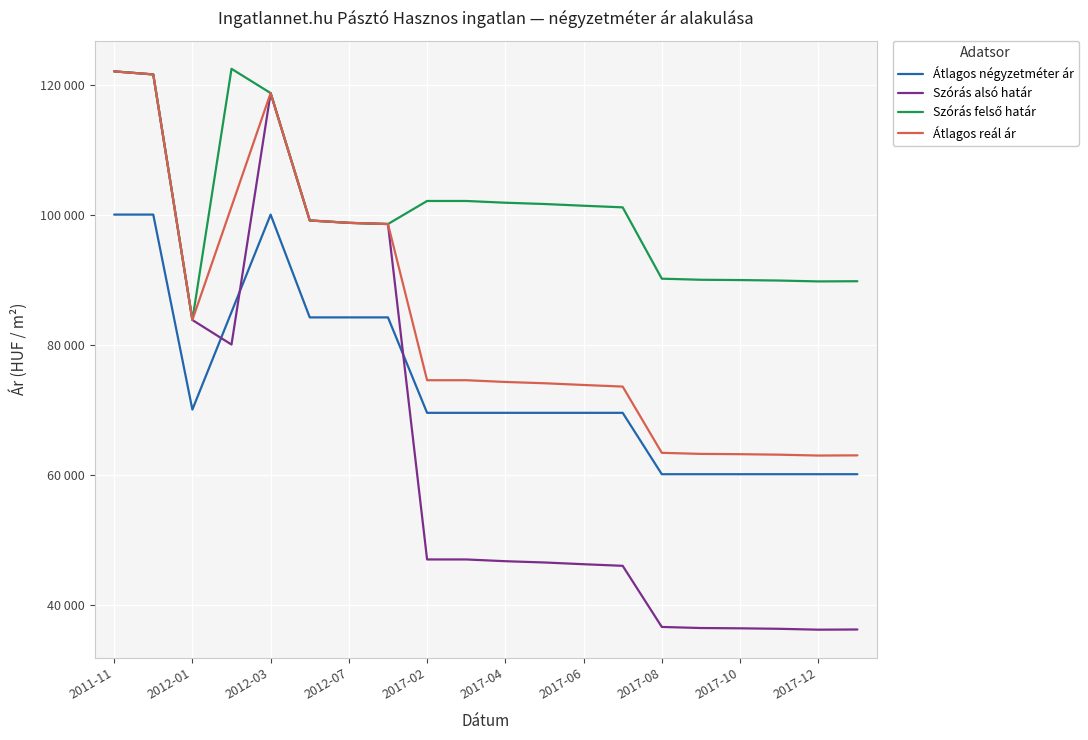

Is this an area chart (filled region under the line)?

No